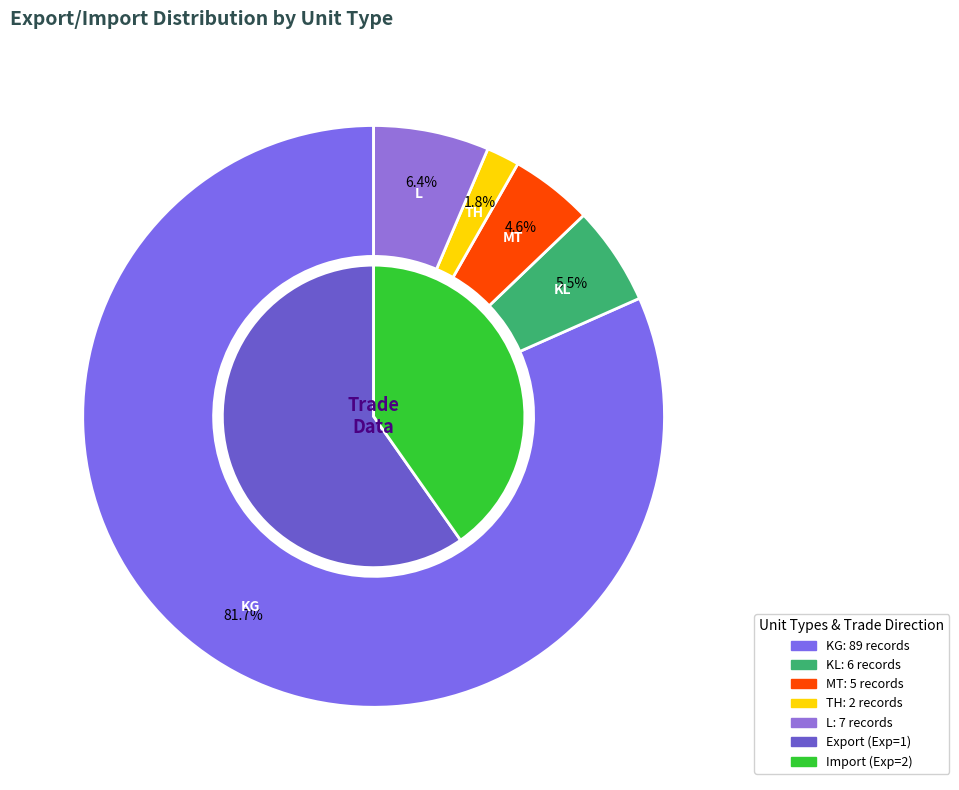

To the nearest percent, what is the combined percentage of KL and TH?

7%